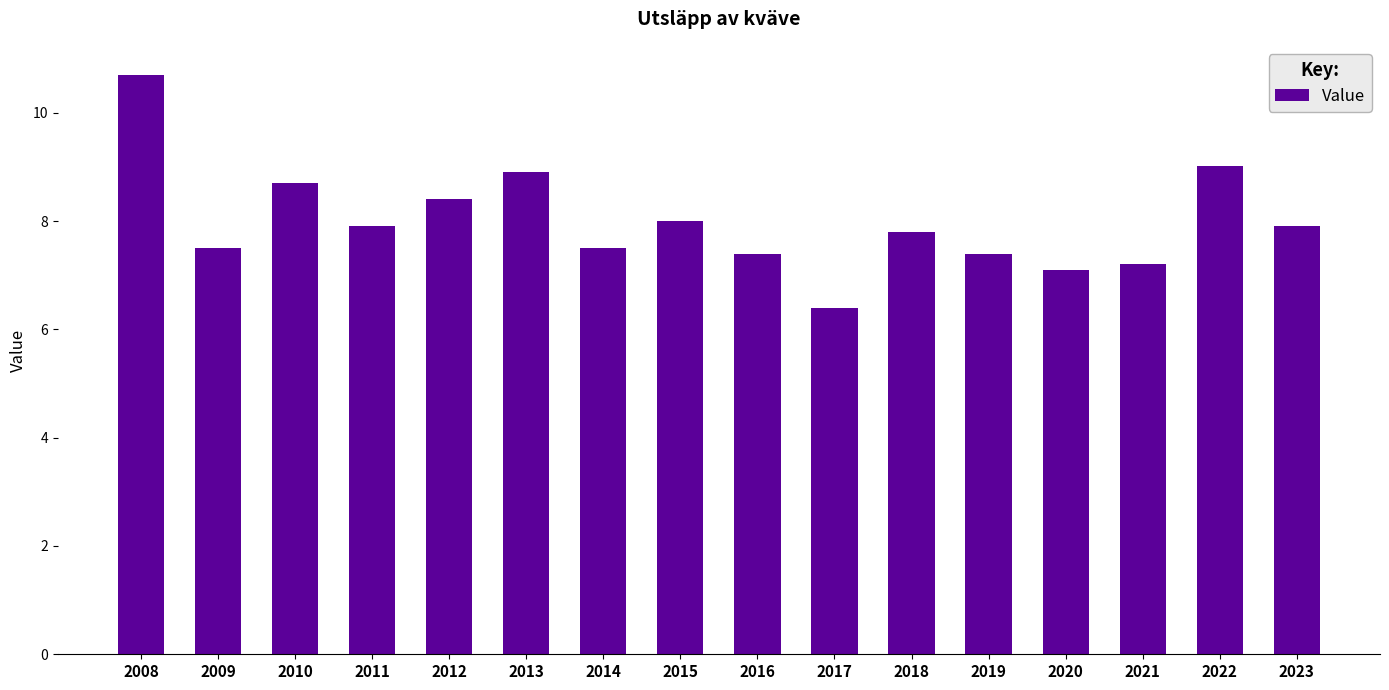

Where does the data first go above 7?

2008